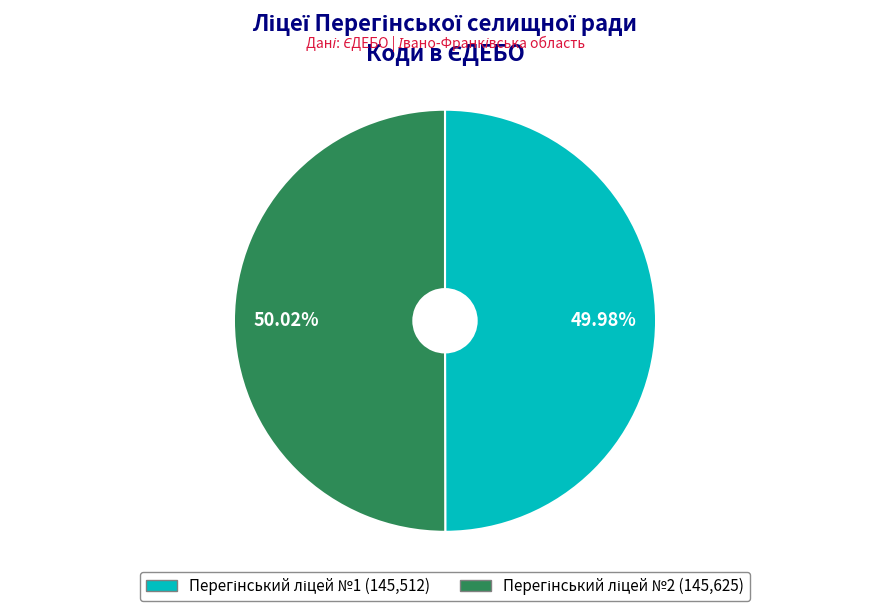

Is there any slice that represents more than half of the pie?

Yes